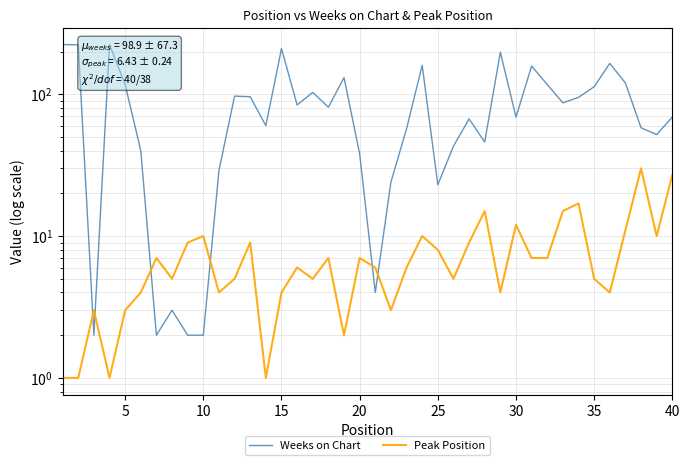

What is the difference between the second highest and second lowest values in the Weeks on Chart series?

222